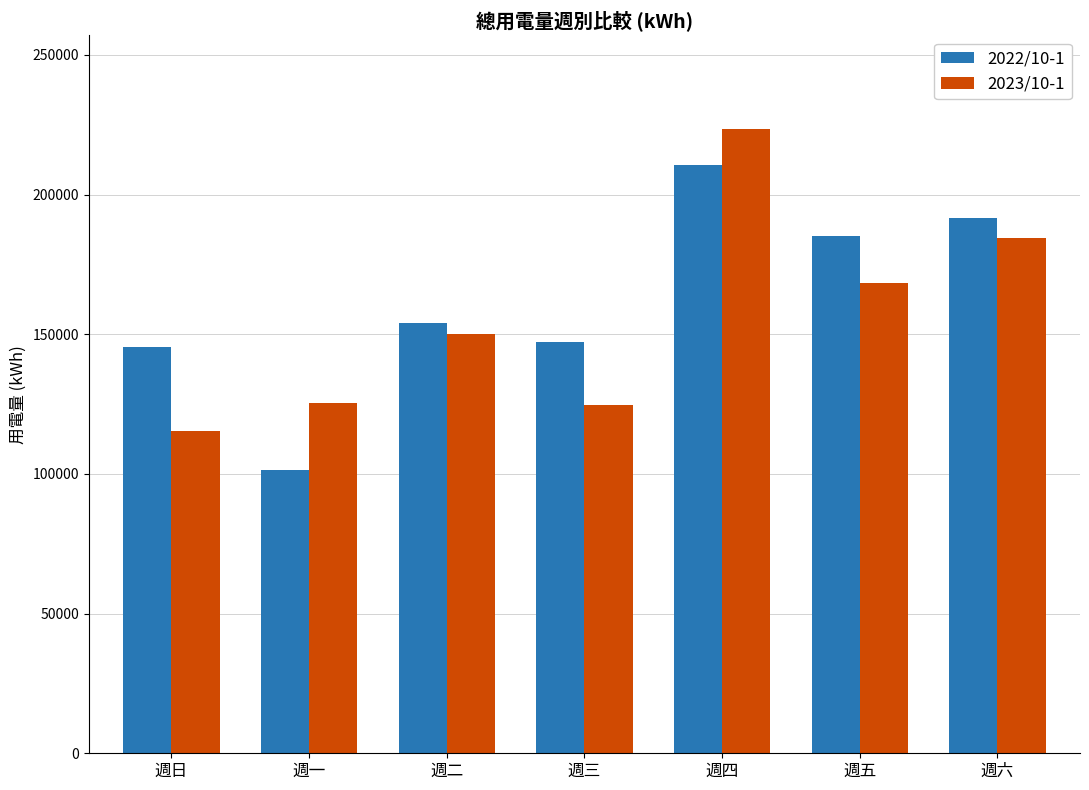

What is the value of the 2023/10-1 bar at the 6th from the left?

168240.0